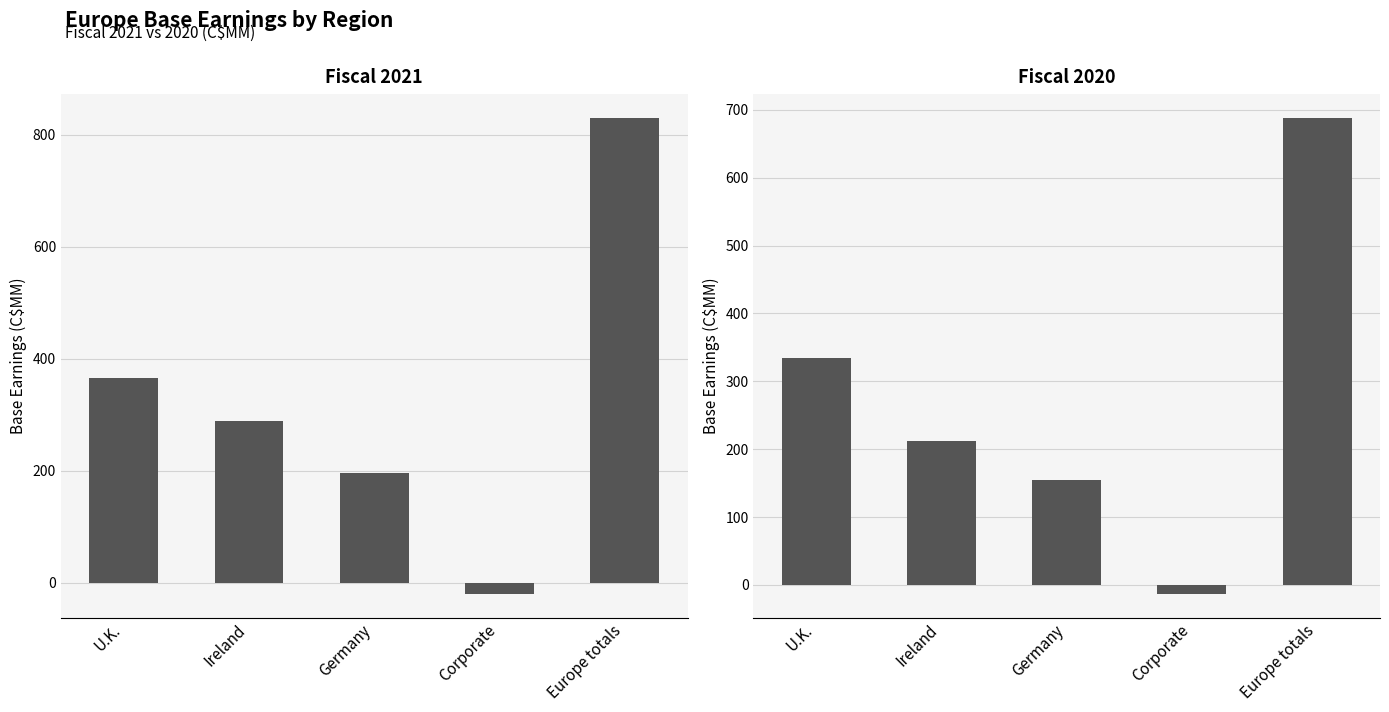

What is the minimum value for Fiscal 2021?

-20